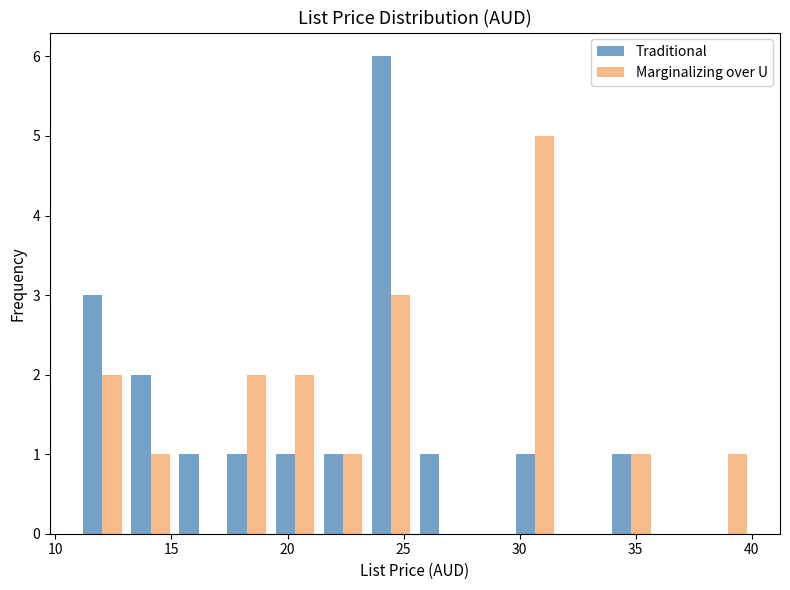

Reading left to right, transcribe this chart: for each range on the x-axis, give the height of each series' bar. Neither the bar edges nor the heights are printed on the chart, so give them approximately, as read against the axes.

11.0 to 13.0: Traditional=3	Marginalizing over U=2
13.0 to 15.0: Traditional=2	Marginalizing over U=1
15.0 to 17.0: Traditional=1	Marginalizing over U=0
17.0 to 19.5: Traditional=1	Marginalizing over U=2
19.5 to 21.5: Traditional=1	Marginalizing over U=2
21.5 to 23.5: Traditional=1	Marginalizing over U=1
23.5 to 25.5: Traditional=6	Marginalizing over U=3
25.5 to 27.5: Traditional=1	Marginalizing over U=0
27.5 to 29.5: Traditional=0	Marginalizing over U=0
29.5 to 31.5: Traditional=1	Marginalizing over U=5
31.5 to 34.0: Traditional=0	Marginalizing over U=0
34.0 to 36.0: Traditional=1	Marginalizing over U=1
36.0 to 38.0: Traditional=0	Marginalizing over U=0
38.0 to 40.0: Traditional=0	Marginalizing over U=1